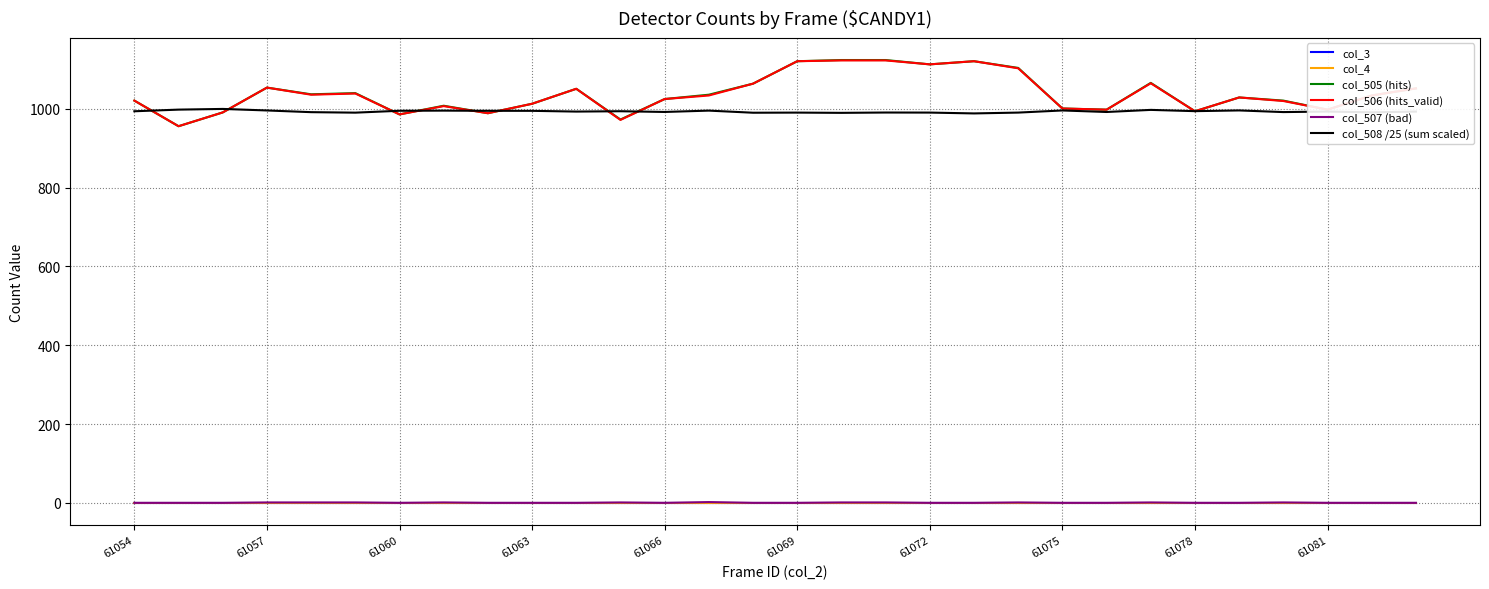

In col_506 (hits_valid), how many points are higher than both neighbors (excluding endpoints)?

7